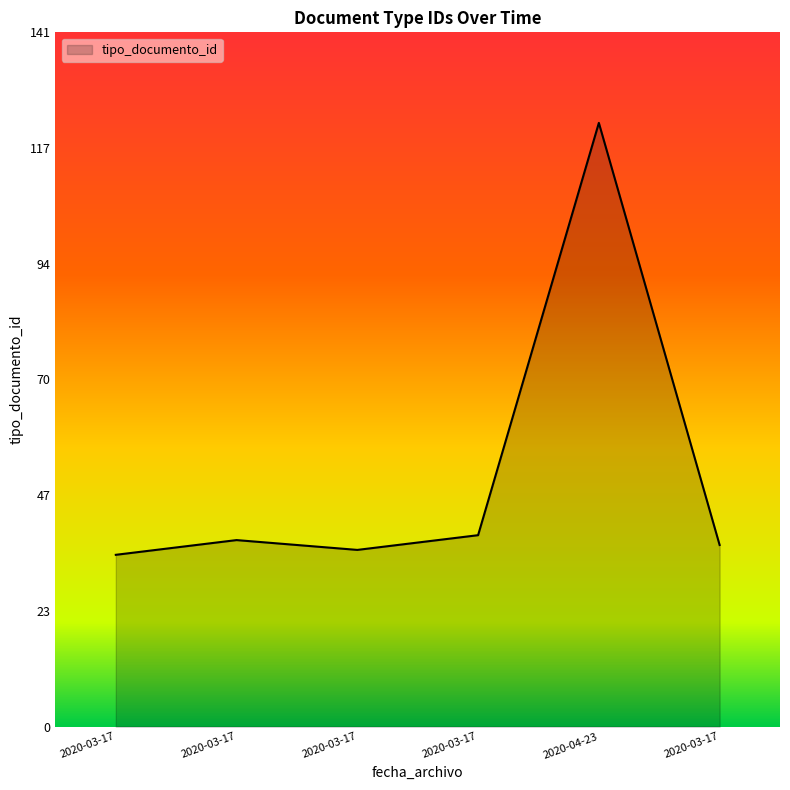

List the labels in order of value, smallest first.

2020-03-17, 2020-03-17, 2020-03-17, 2020-03-17, 2020-03-17, 2020-04-23